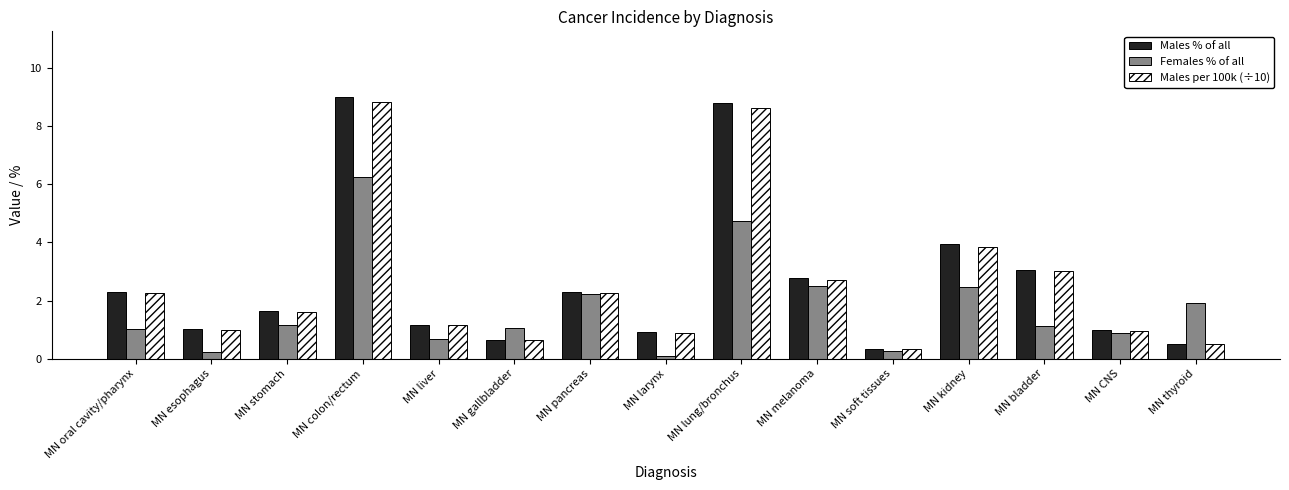

What is the maximum value for Females % of all?

6.2